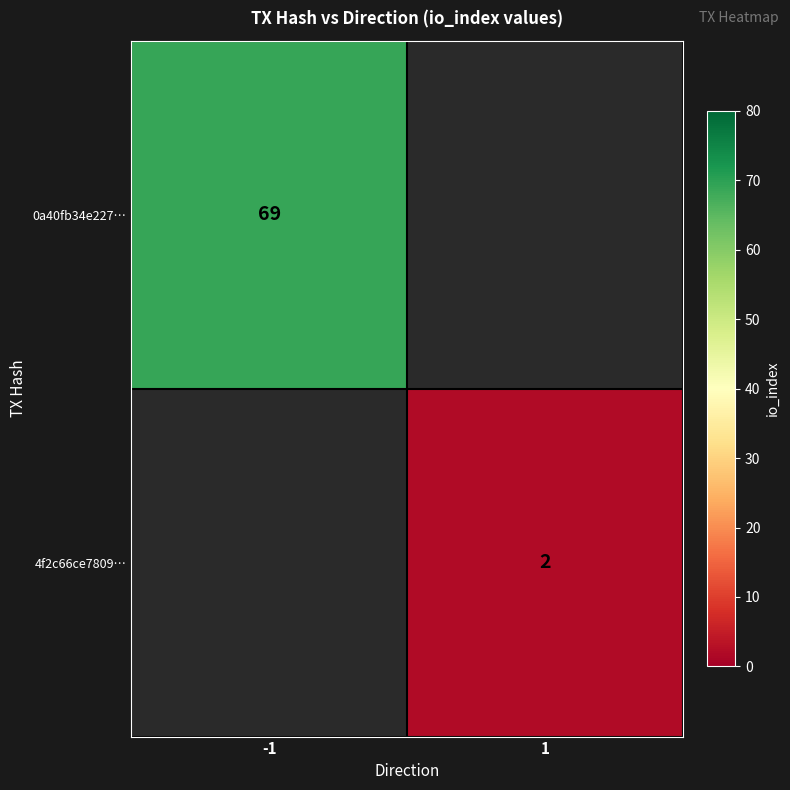

True or false: 0a40fb34e227… has a value of 48 at -1.

False